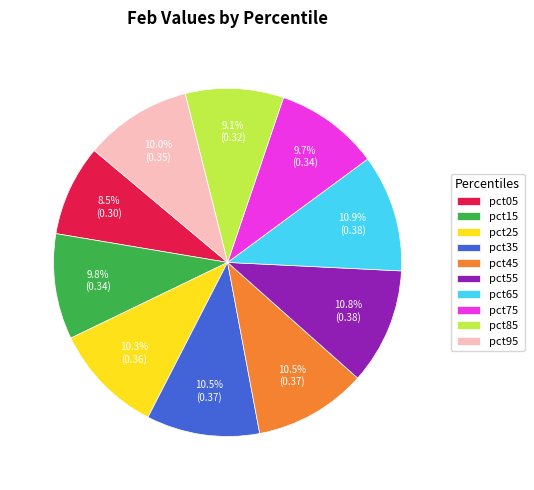

What percentage is the pct25 slice, to the nearest percent?

10%